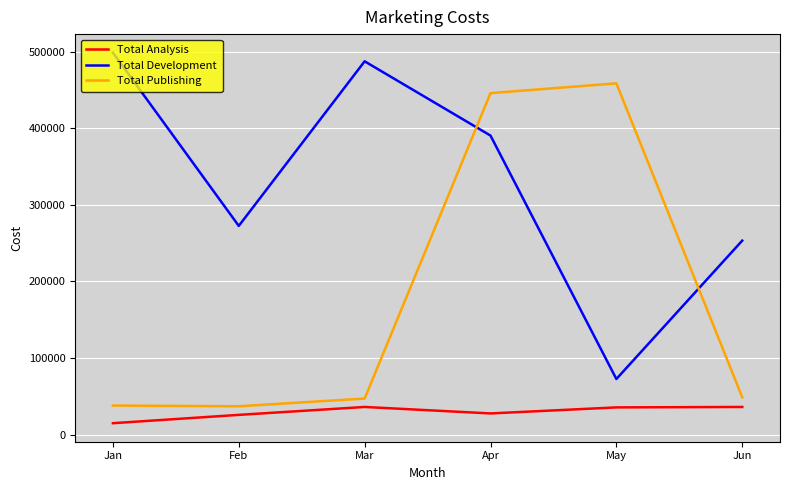

What are all the series names shown in the legend?

Total Analysis, Total Development, Total Publishing